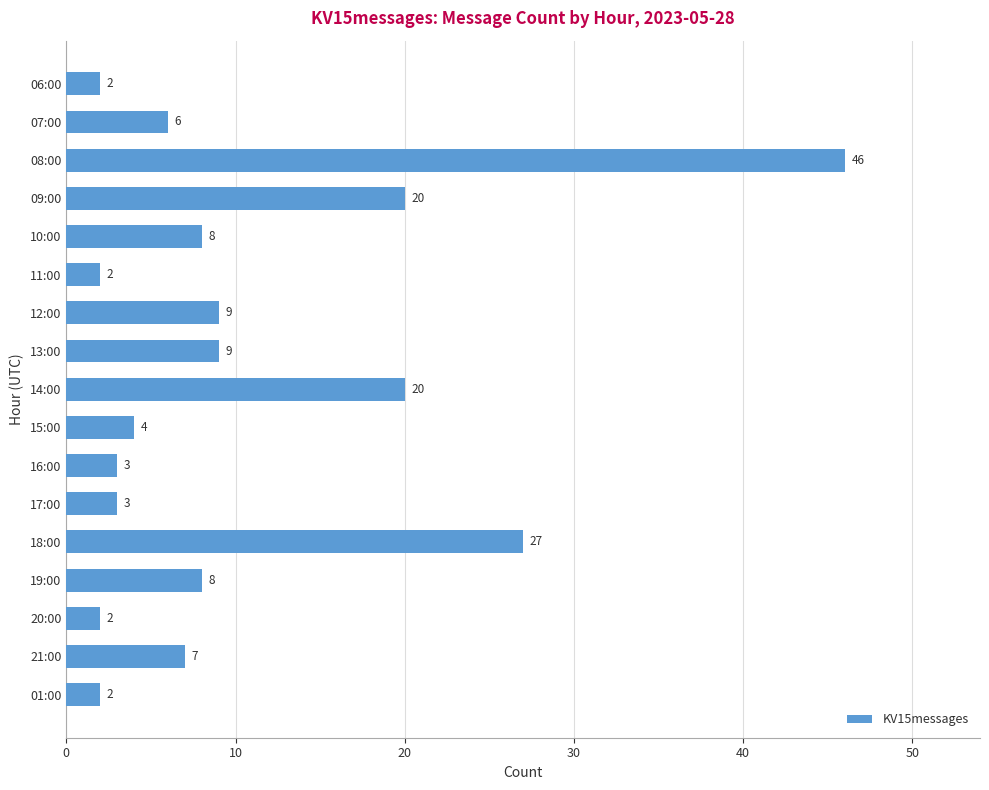

What is the minimum value shown in the chart?

2